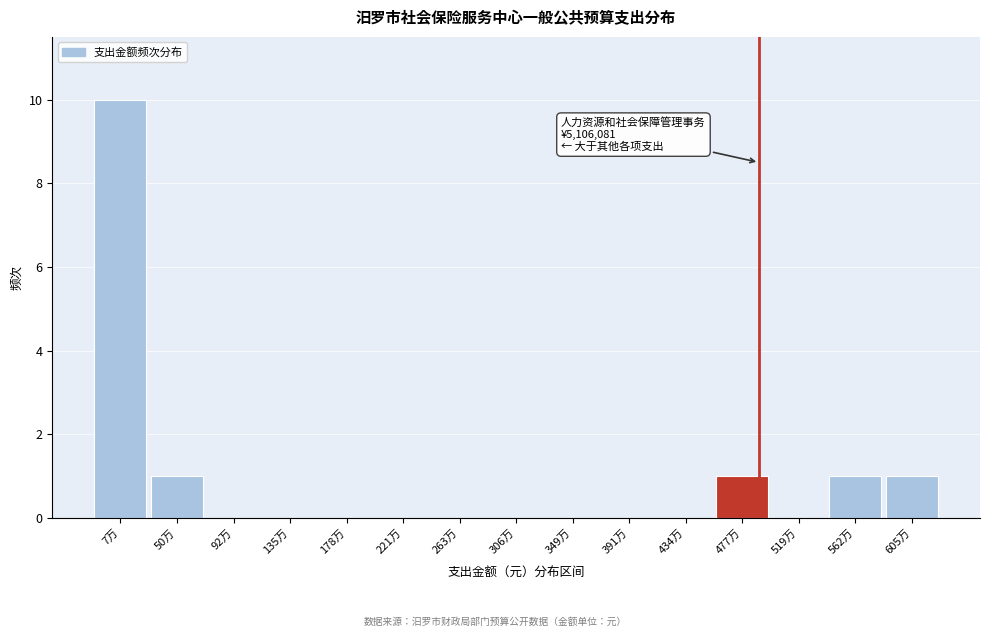

Reading right to left, what are all the values shown in this chart?

605万=1	562万=1	519万=0	477万=1	434万=0	391万=0	349万=0	306万=0	263万=0	221万=0	178万=0	135万=0	92万=0	50万=1	7万=10